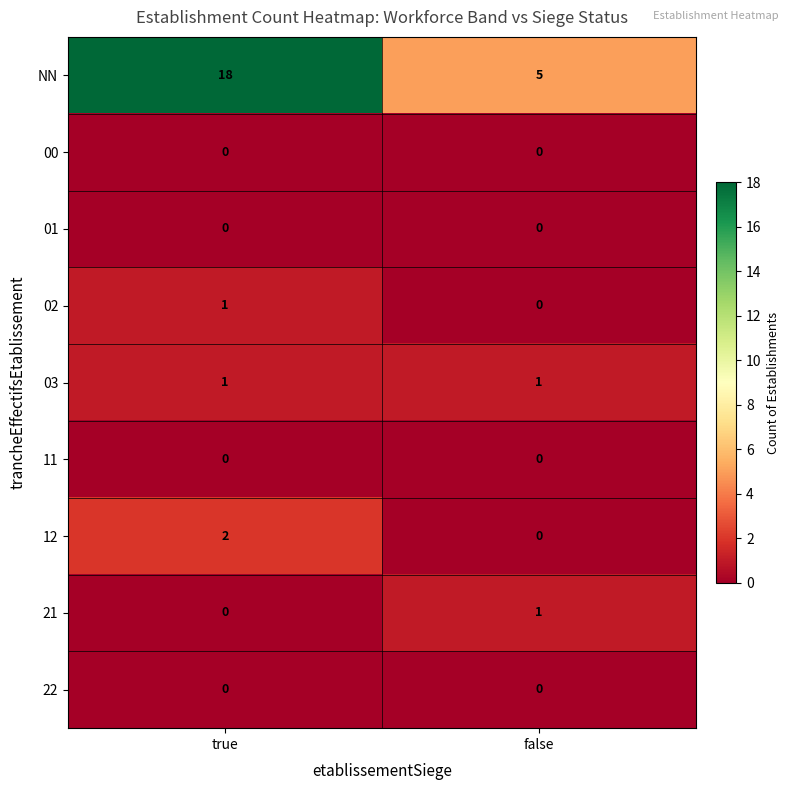

True or false: 03 has a value of 1 at true.

True